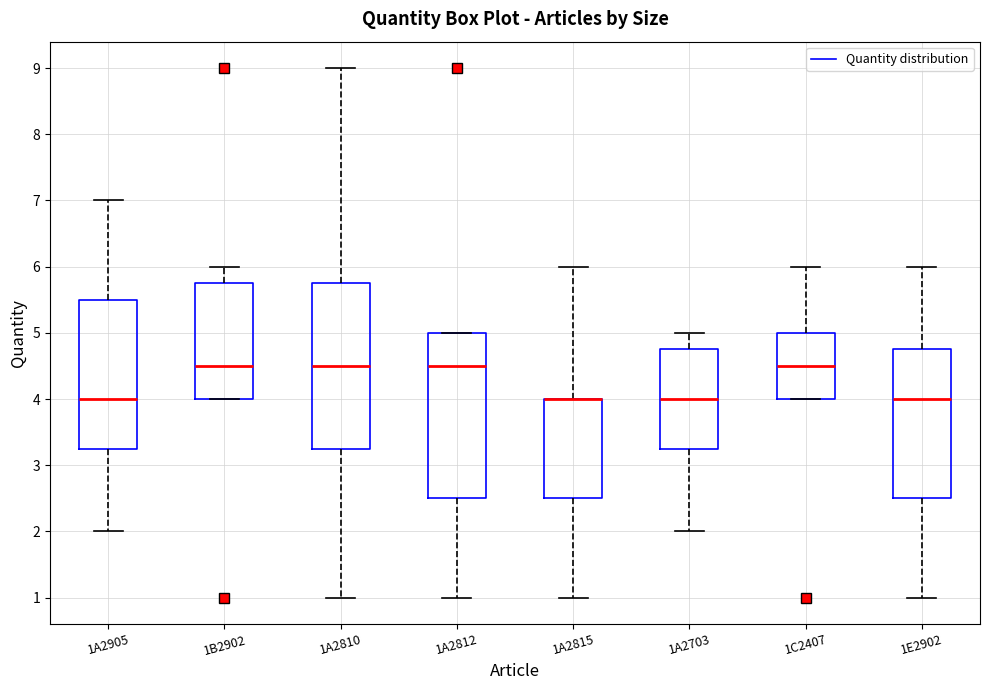

Reading left to right, read every box against the y-axis: the position of its median line, the range the box covers, and the ends of its whiskers. The values are not printed on the chart, so give them approximately, as read against the axis.

1A2905: median 4.0, box 3.3 to 5.5, whiskers 2.0 to 7.0
1B2902: median 4.5, box 4.0 to 5.8, whiskers 4.0 to 6.0
1A2810: median 4.5, box 3.3 to 5.8, whiskers 1.0 to 9.0
1A2812: median 4.5, box 2.5 to 5.0, whiskers 1.0 to 5.0
1A2815: median 4.0 (drawn on the box's upper edge), box 2.5 to 4.0, whiskers 1.0 to 6.0
1A2703: median 4.0, box 3.3 to 4.8, whiskers 2.0 to 5.0
1C2407: median 4.5, box 4.0 to 5.0, whiskers 4.0 to 6.0
1E2902: median 4.0, box 2.5 to 4.8, whiskers 1.0 to 6.0